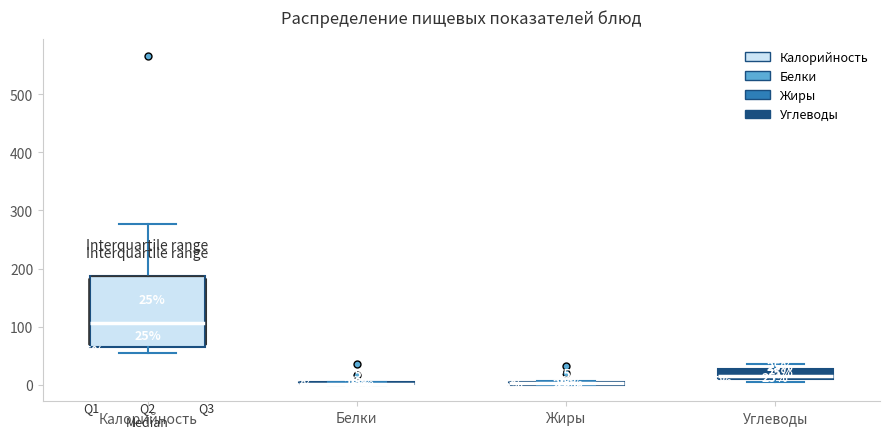

Comparing the boxes themselves (not the whiskers), which one is the tallest?

Калорийность